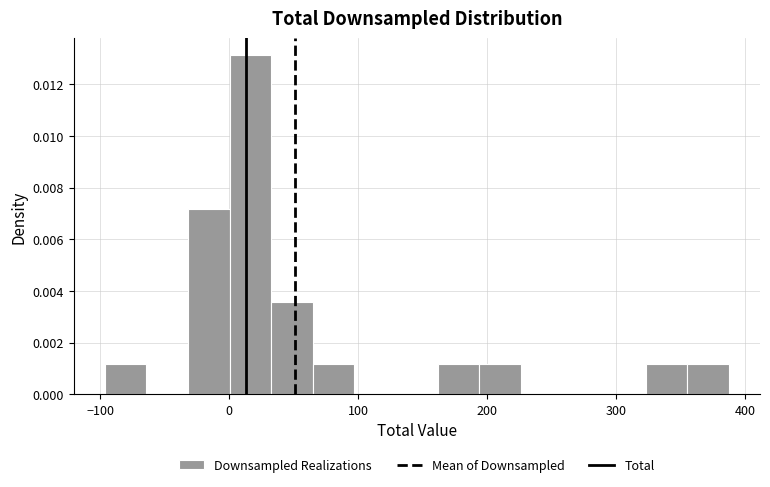

Read against the x-axis, roughly where is the centre of the tallest bar?

20